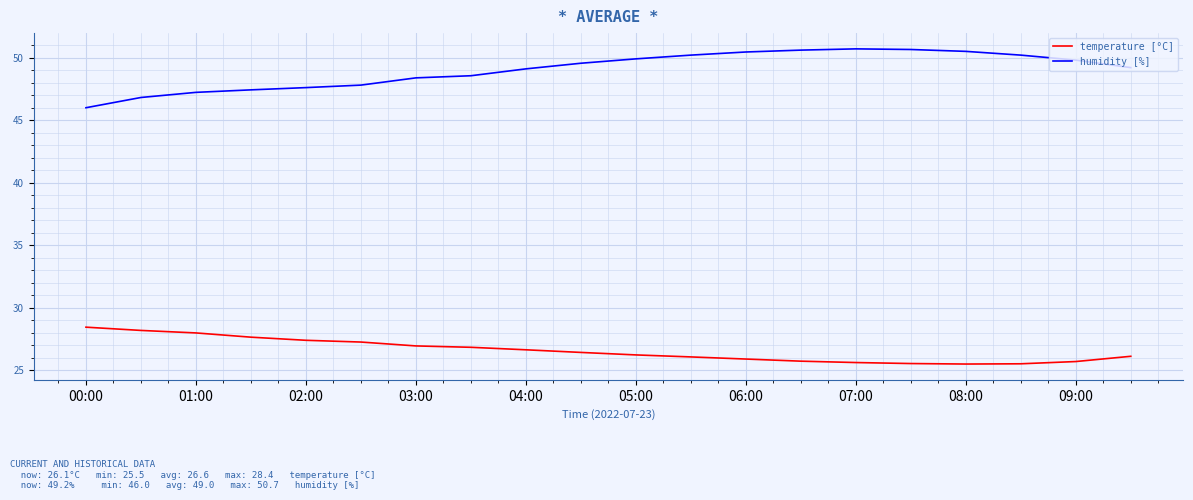

List the series in order of their overall mean, lowest first.

temperature [°C], humidity [%]